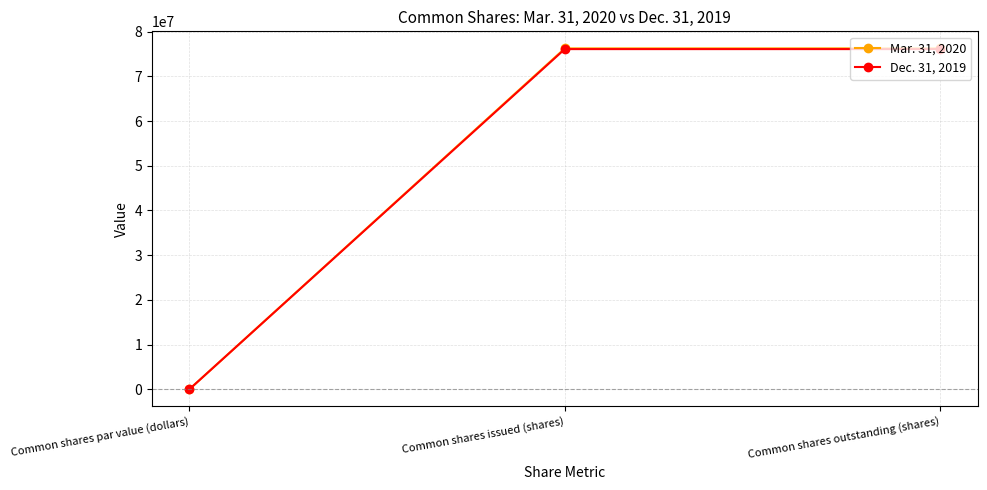

Rank the series by their maximum value, from highest to lowest.

Mar. 31, 2020, Dec. 31, 2019